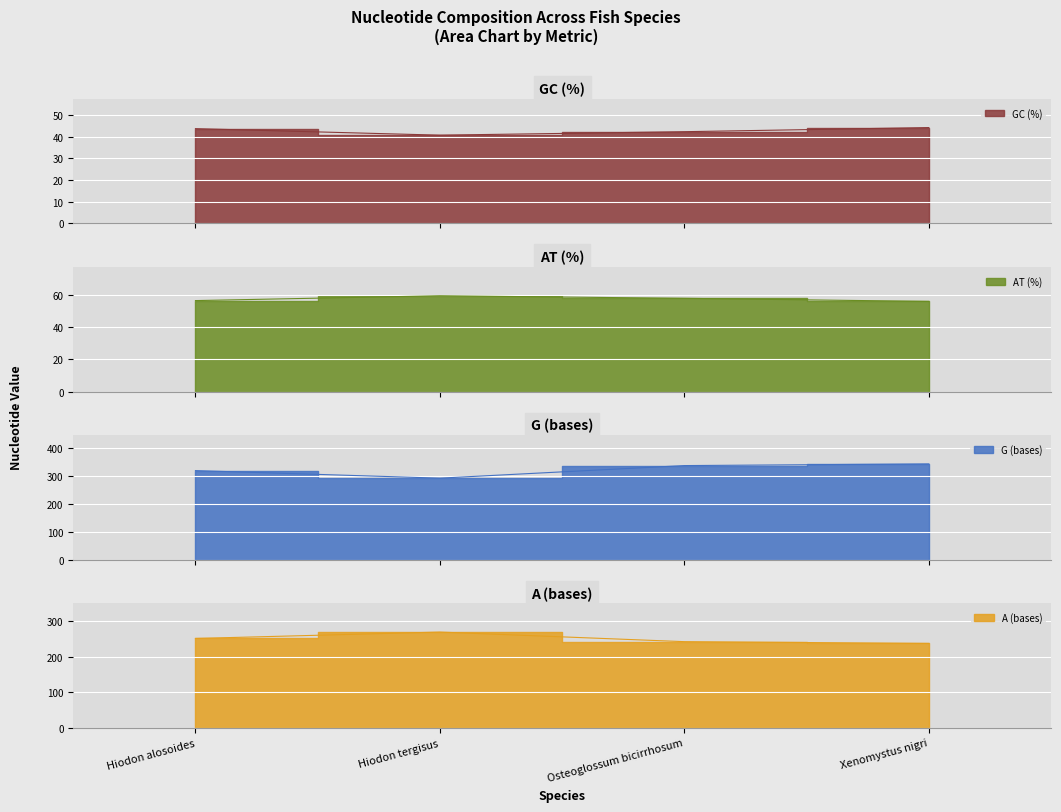

What is the average value of the G (bases) series?

322.8